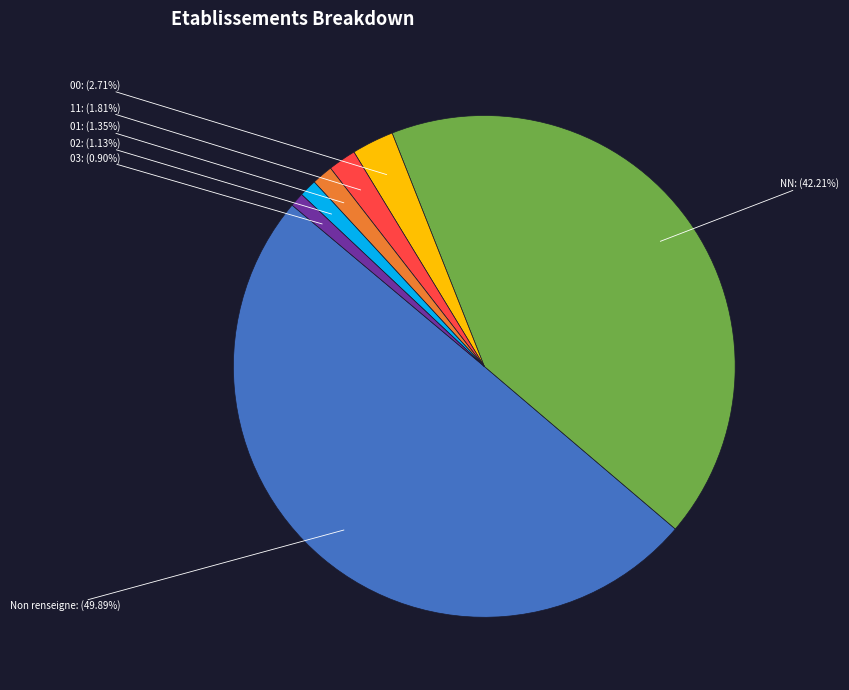

To the nearest percent, what is the difference between the largest and smallest slice percentages?

49%